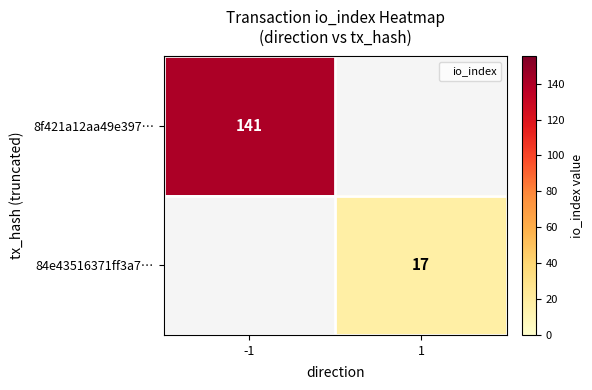

Which label corresponds to the smallest value in the chart?

1